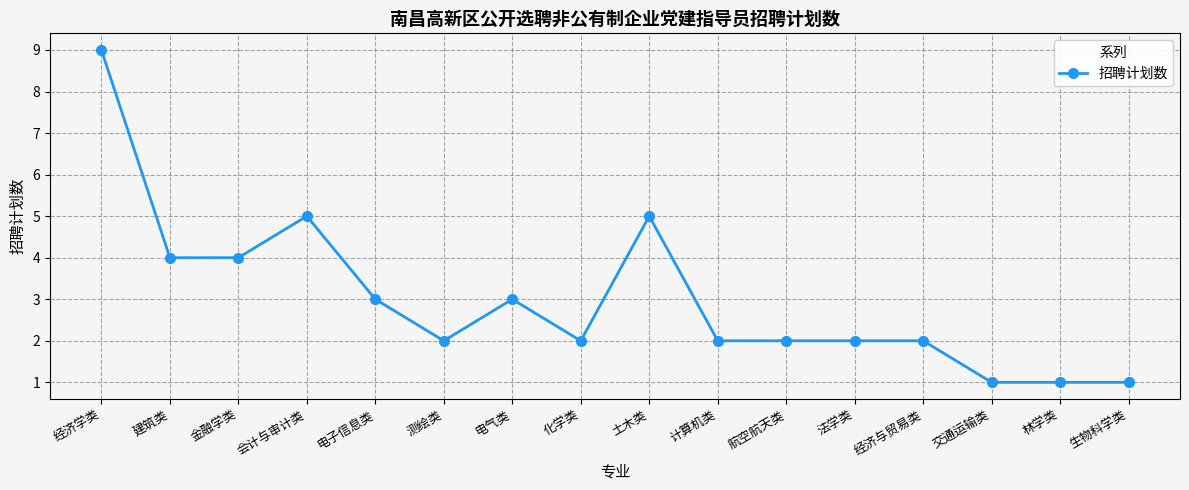

Where is the first local maximum?

会计与审计类